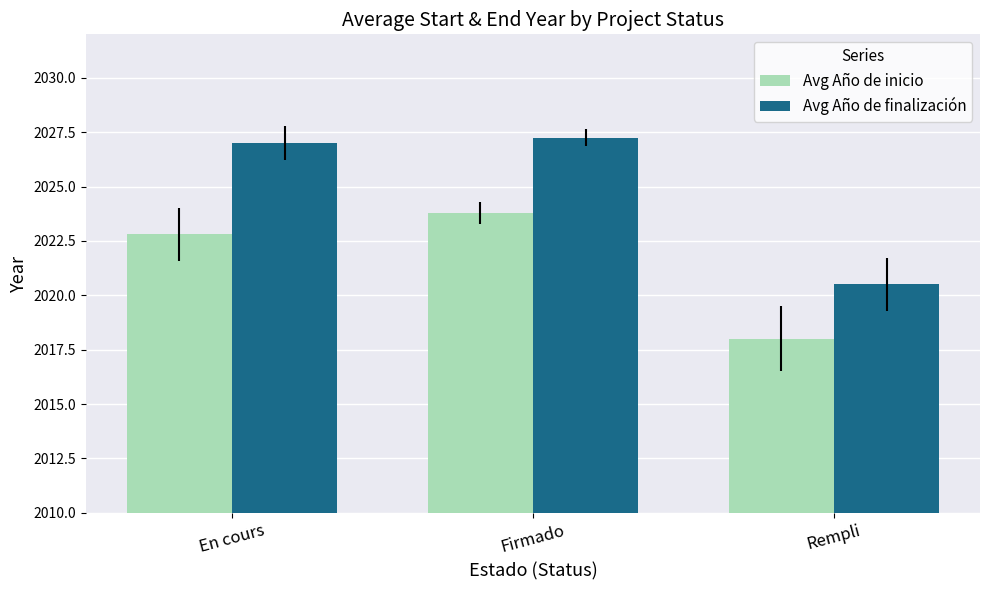

What is the average value of the Avg Año de finalización series?

2024.9